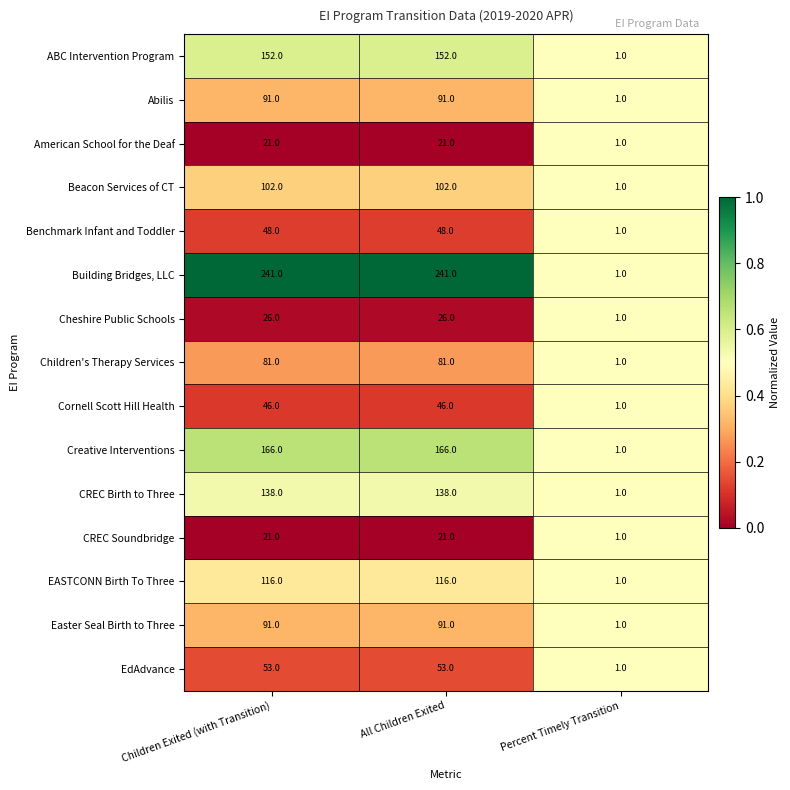

Which series has the largest range (max minus min)?

Building Bridges, LLC